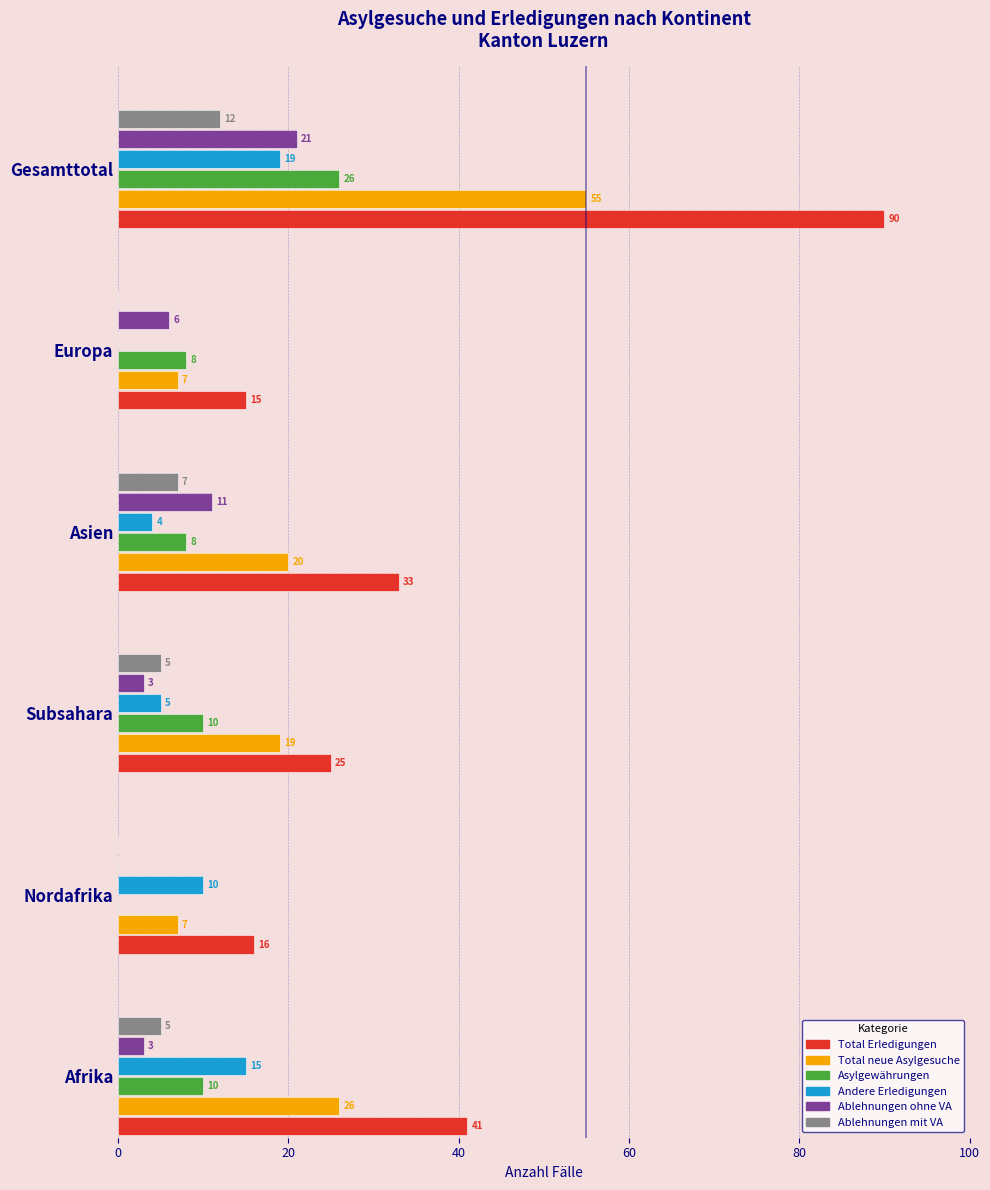

What is the average value of the Andere Erledigungen series?

9